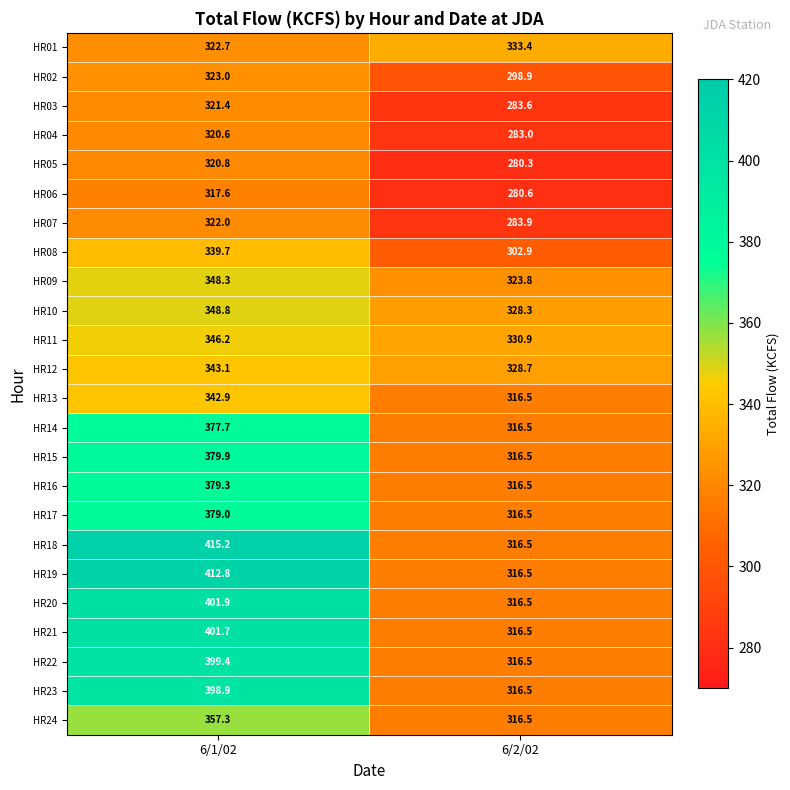

Which series has the largest total across all categories?

HR18